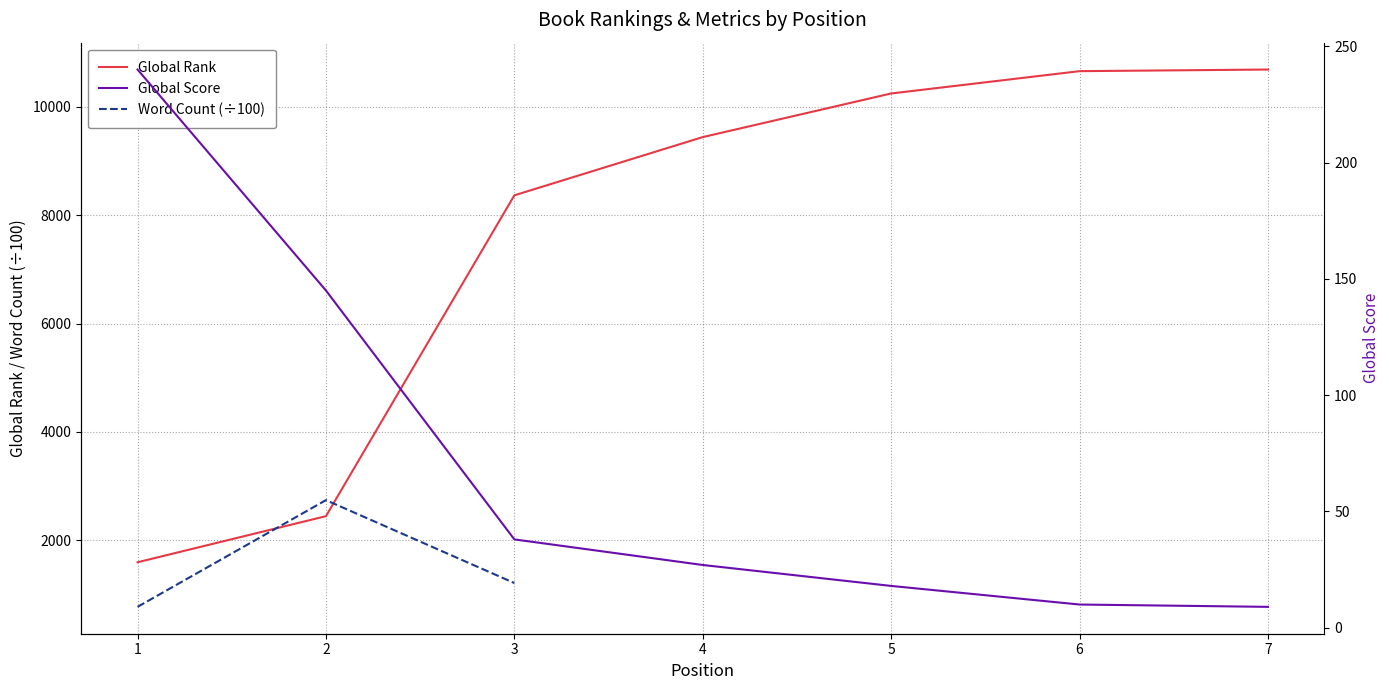

What is the smallest value displayed?

9.0